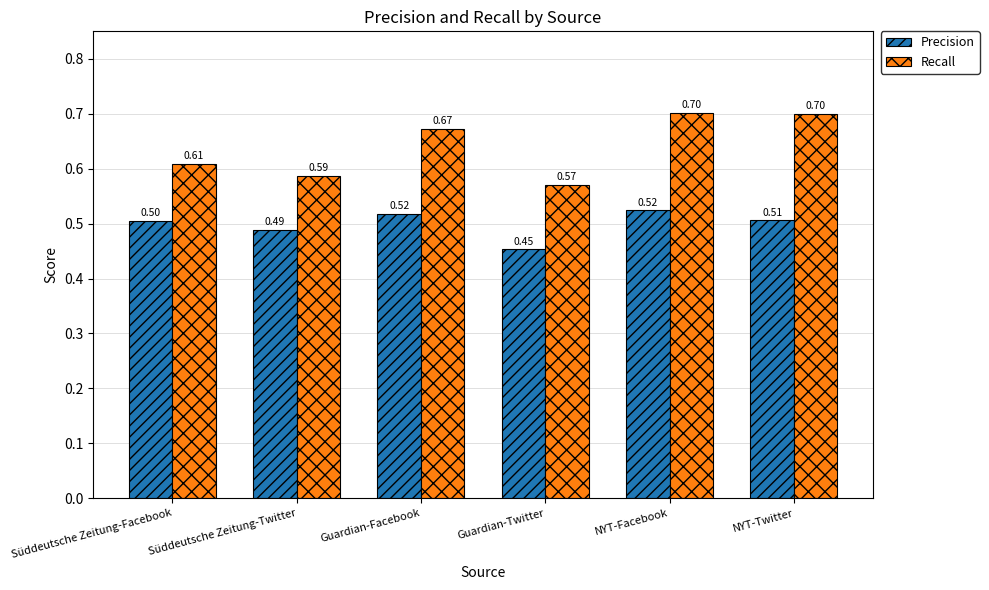

At Guardian-Facebook, list the series in order from smallest to largest.

Precision, Recall